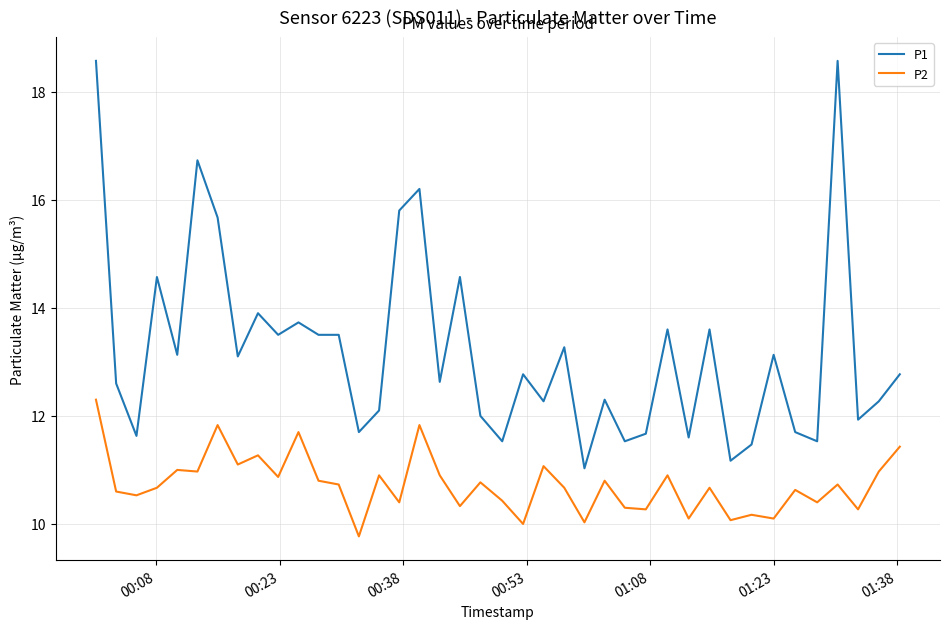

List the series in order of their overall mean, lowest first.

P2, P1